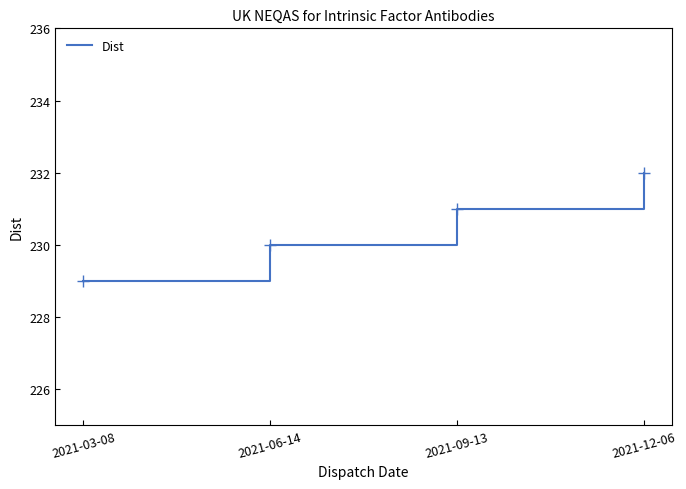

What is the maximum value shown in the chart?

232